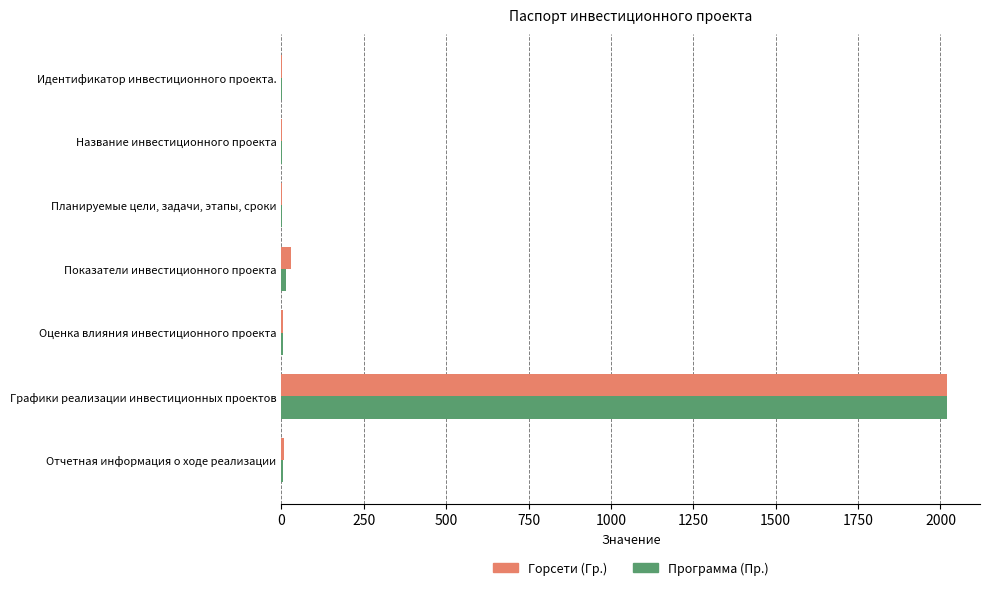

What is the sum of all Горсети (Гр.) values?

2065.1